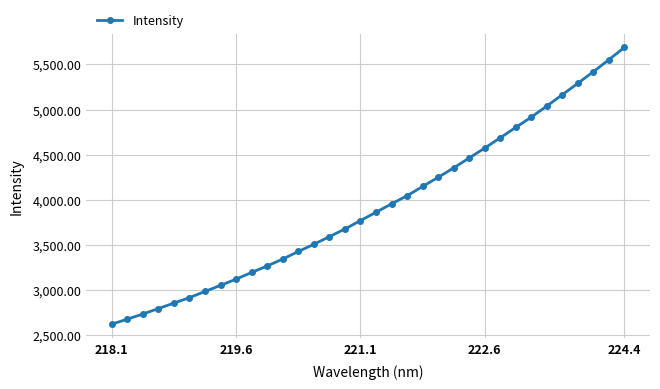

What is the value of the 8th point from the left?

3052.5